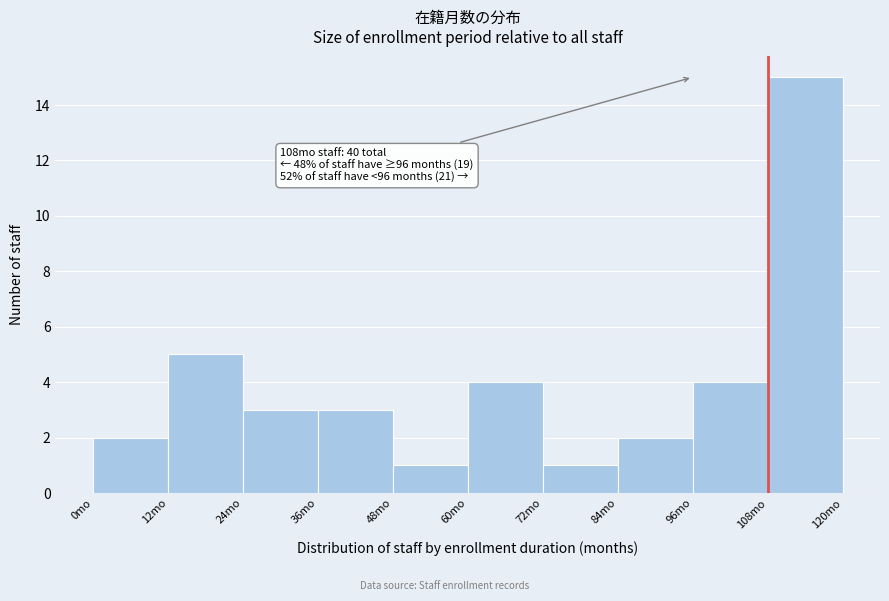

Over which range of the x-axis is the bar tallest?

108 to 120